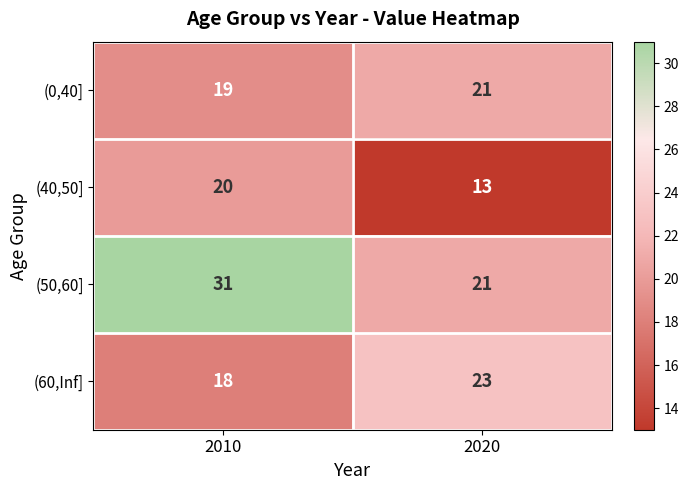

True or false: (50,60] has a value of 21 at 2020.

True